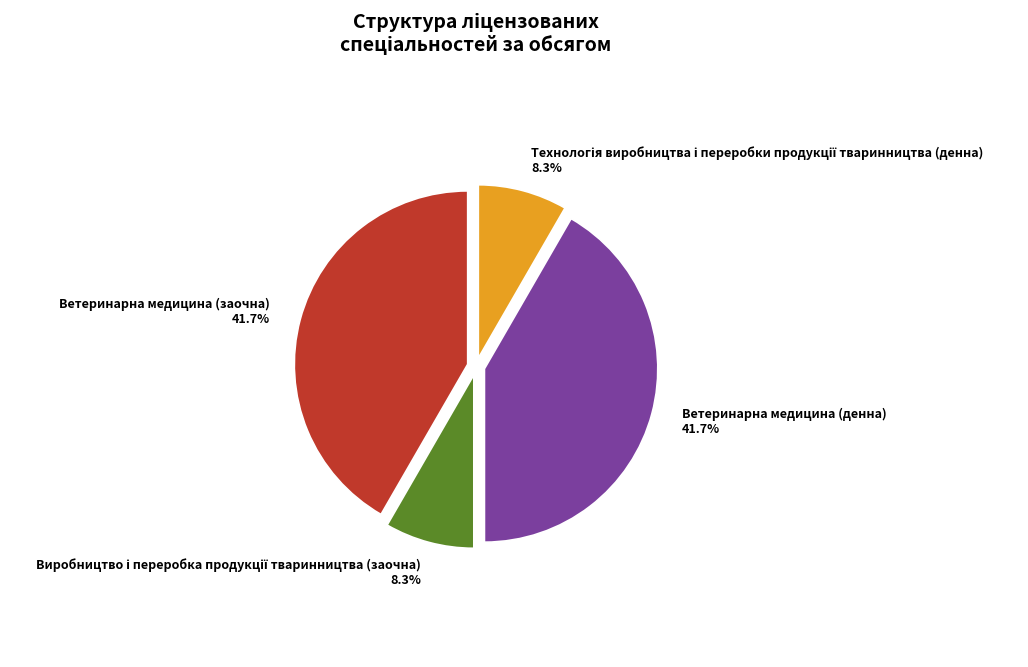

Is Ветеринарна медицина (денна) the majority of the pie?

No